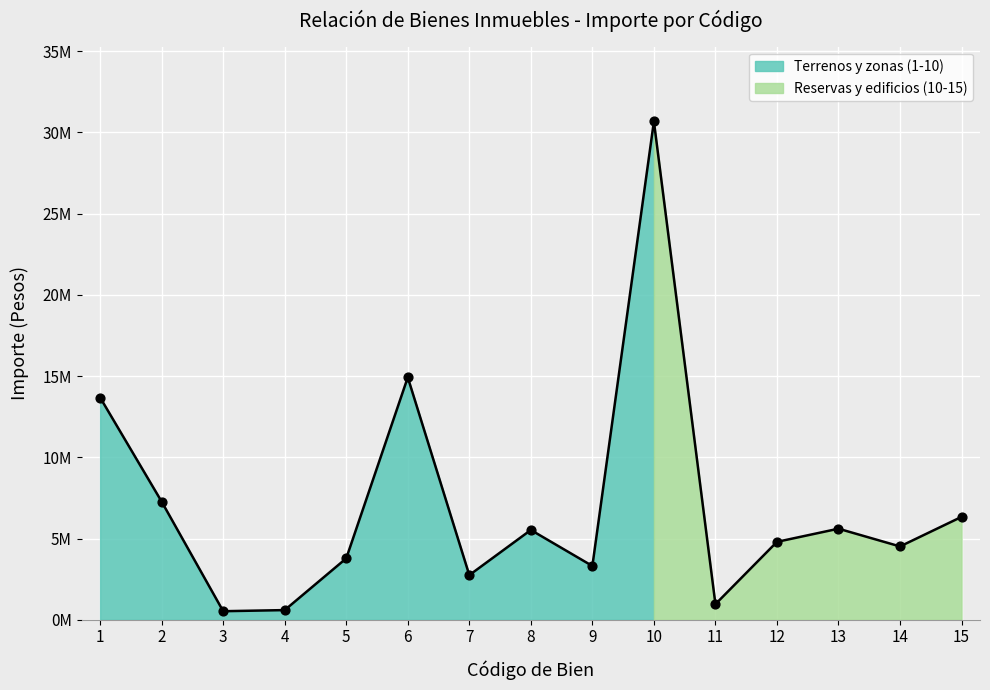

What is the change in value from 6 to 7?

-12173537.7